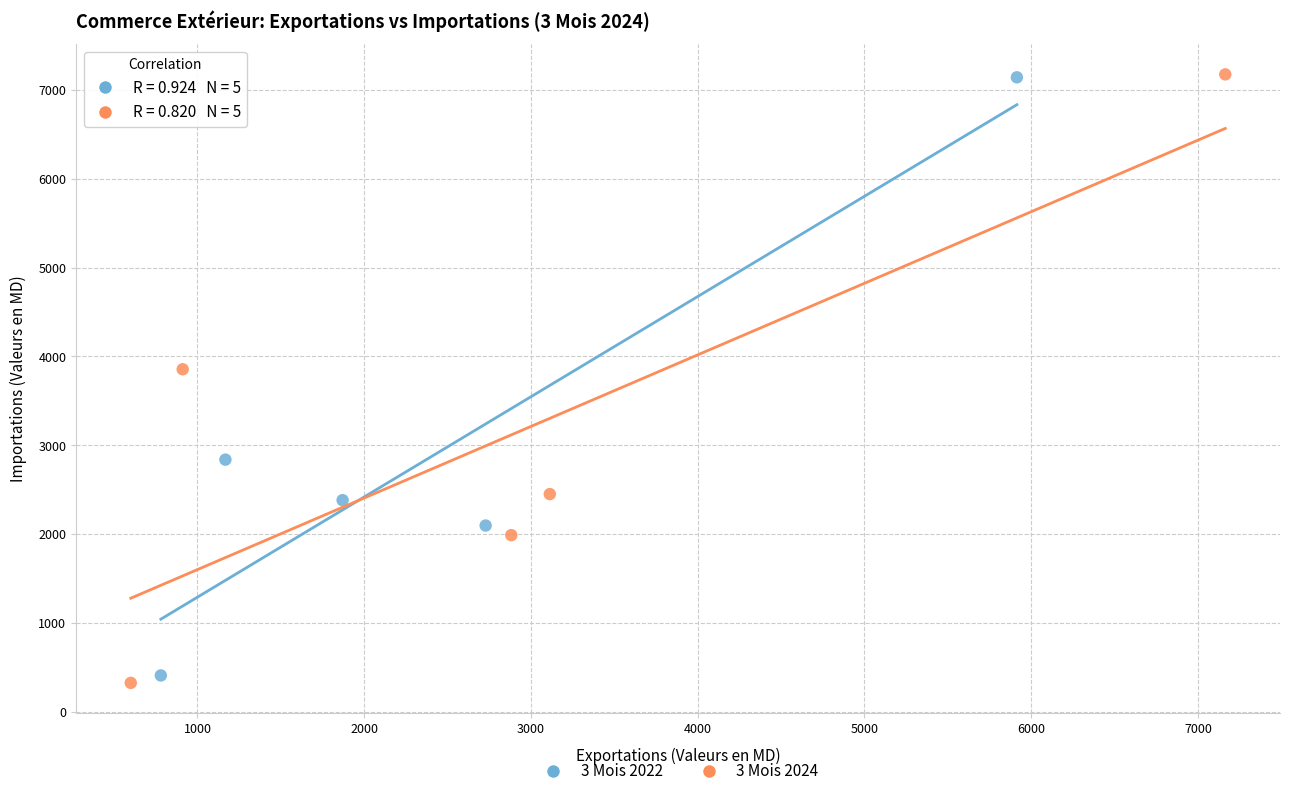

Which series contains the lowest Y value?

3 Mois 2024